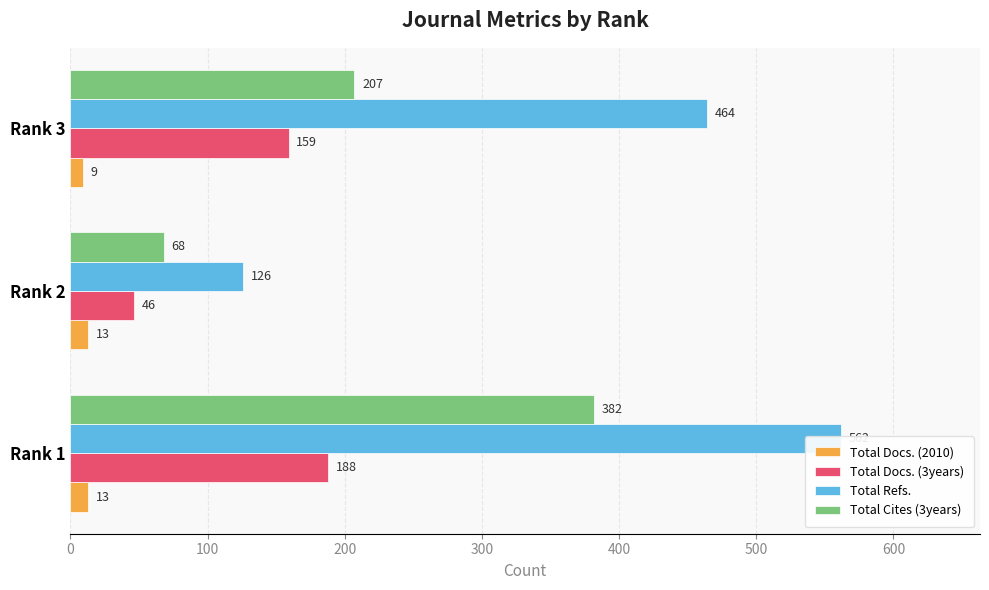

What value does the Total Docs. (3years) series have at Rank 2, to the nearest 50?

50